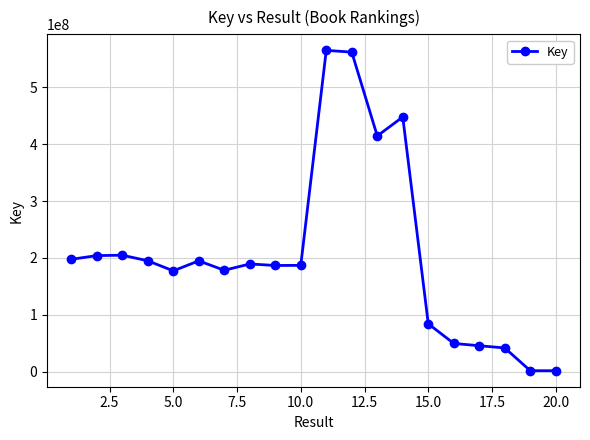

What is the average value?

206435079